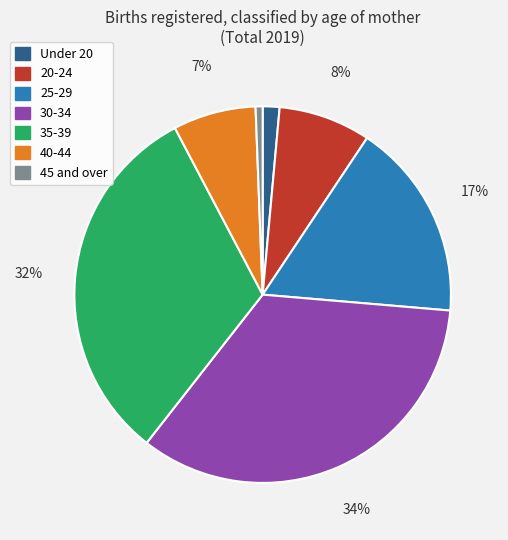

The 25-29 slice represents 17% of the pie. True or false?

True